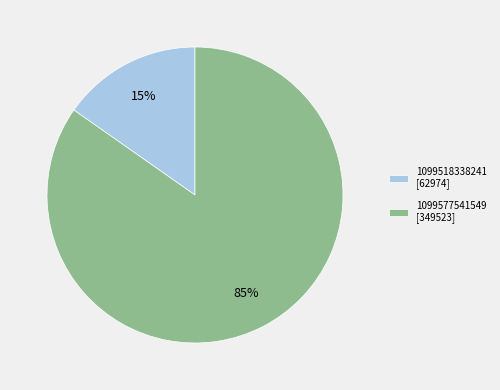

To the nearest percent, what is the average slice percentage?

50%